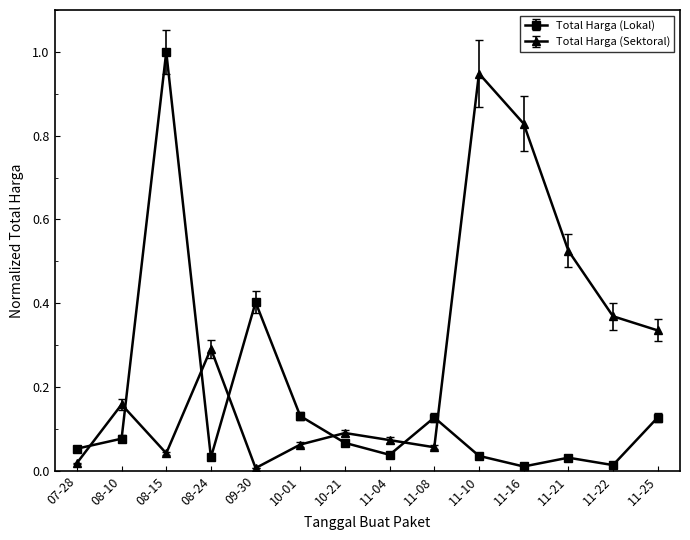

How many lines are shown in the chart?

2